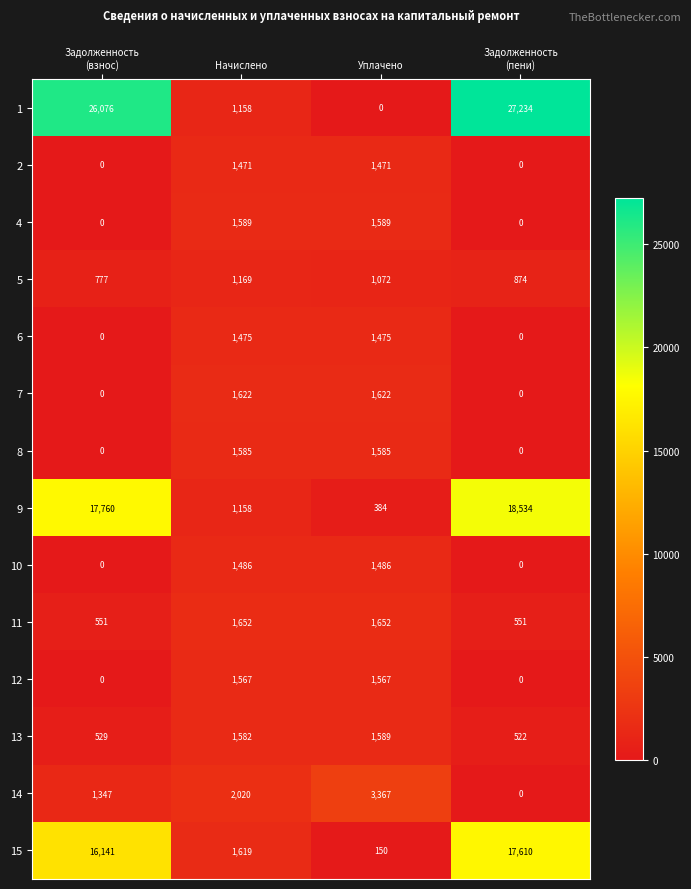

Which series has the largest total across all categories?

1